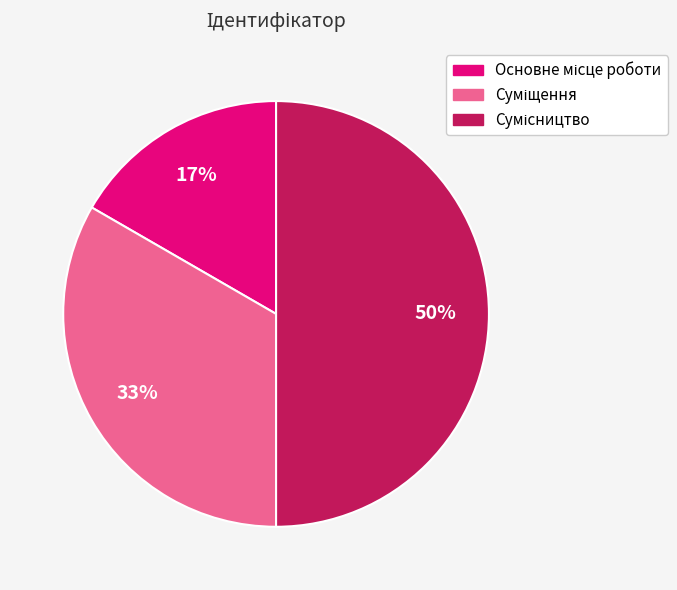

Count the number of slices in the pie.

3